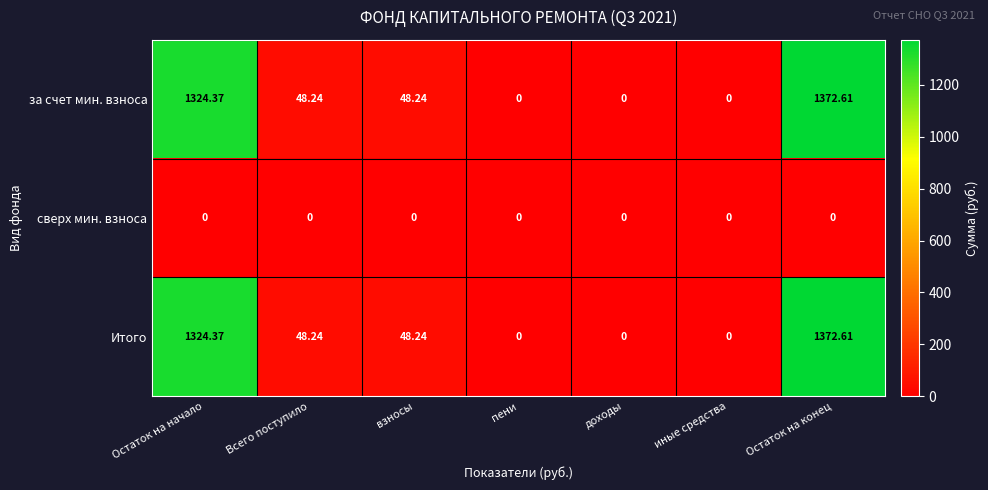

What is the greatest value displayed?

1372.6